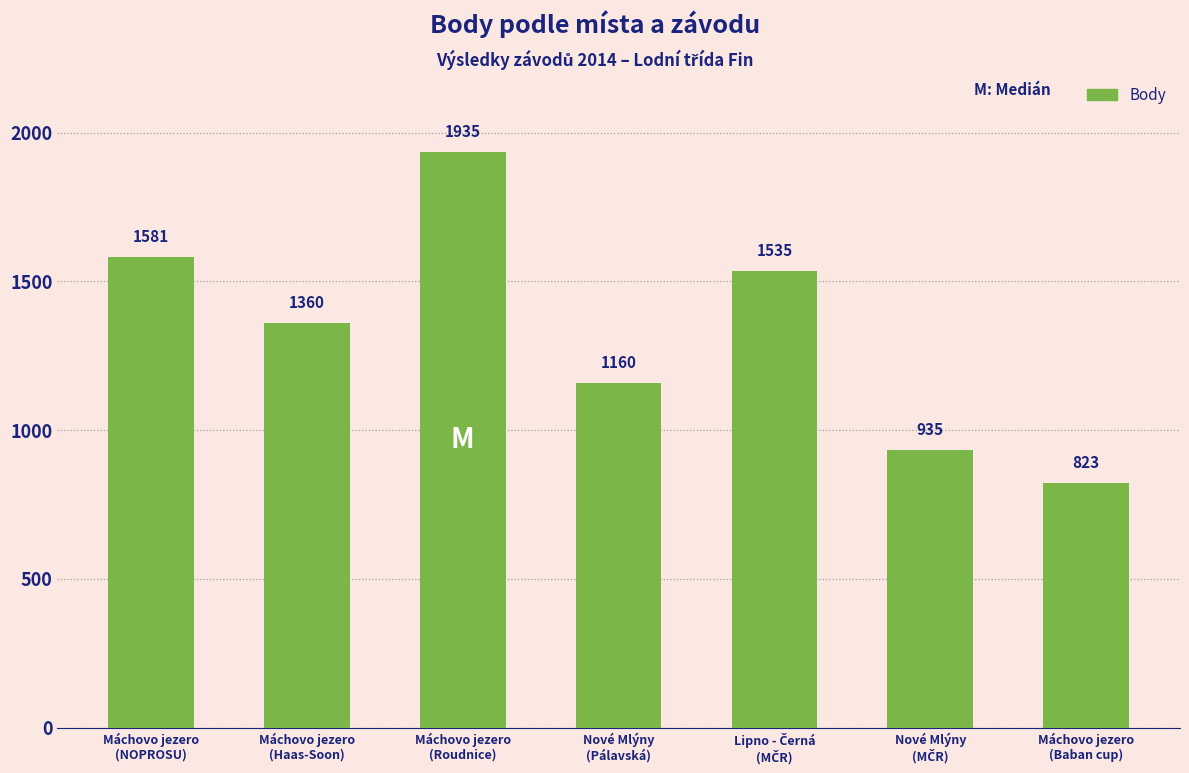

How many bars are there in total?

7